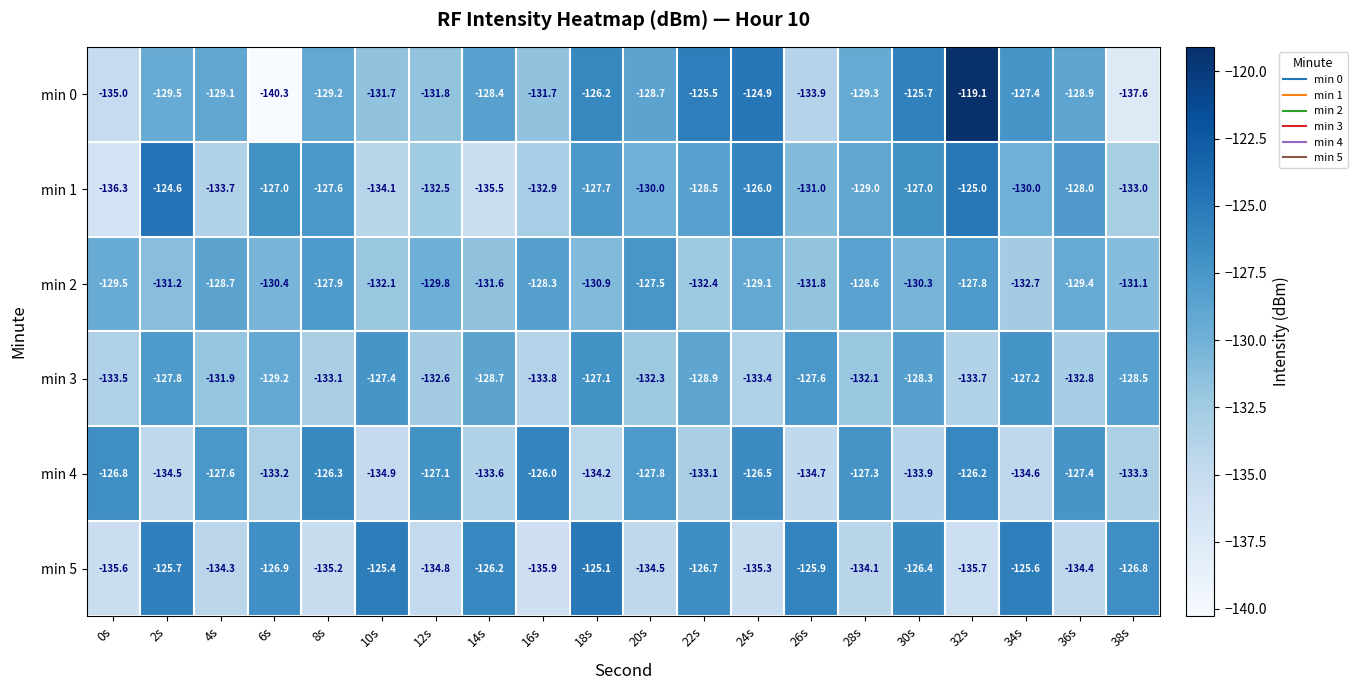

What is the total value across all series at 26s?

-784.9